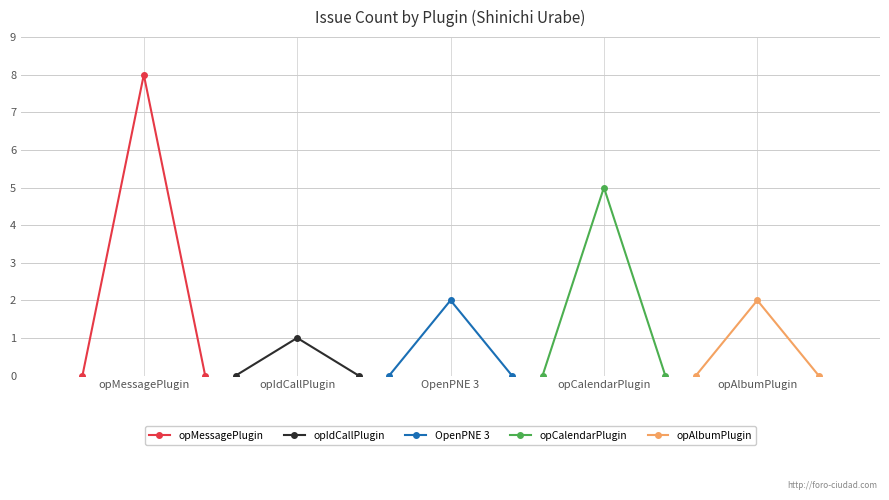

What is the value of the opMessagePlugin point at the 2nd from the left?

8